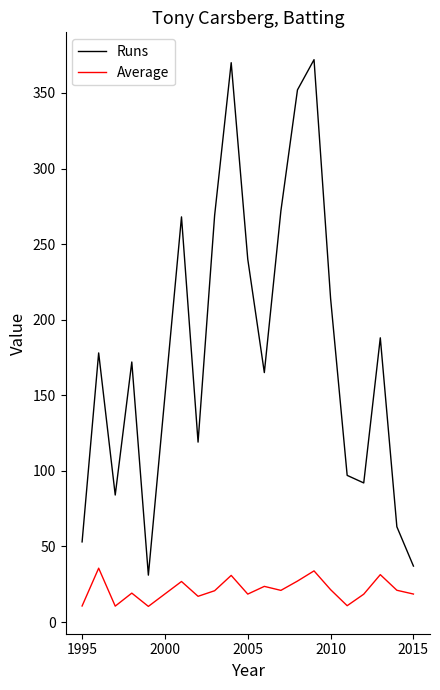

True or false: Runs and Average intersect in this chart.

False